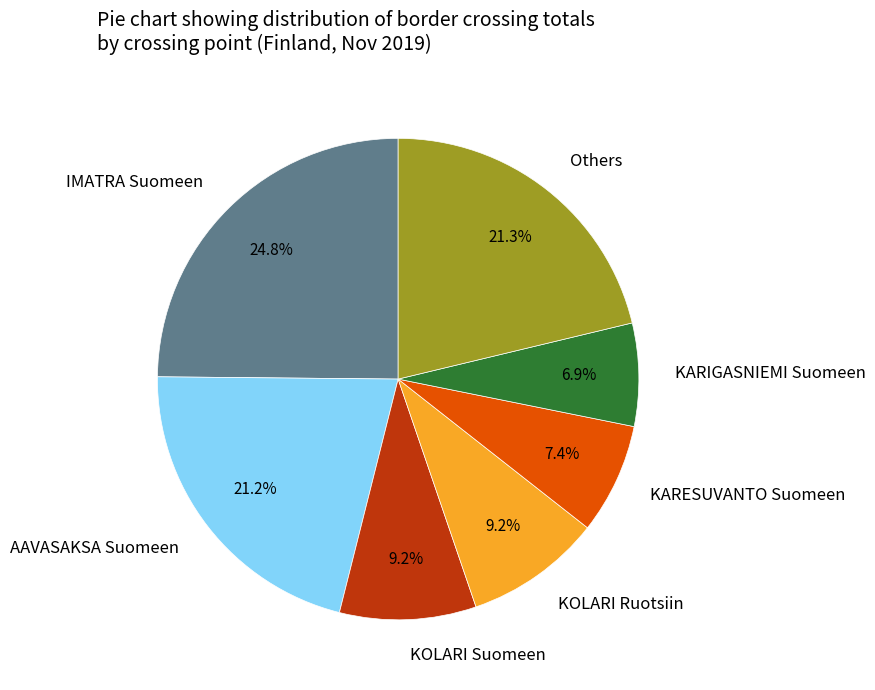

Is there a majority slice in this chart?

No